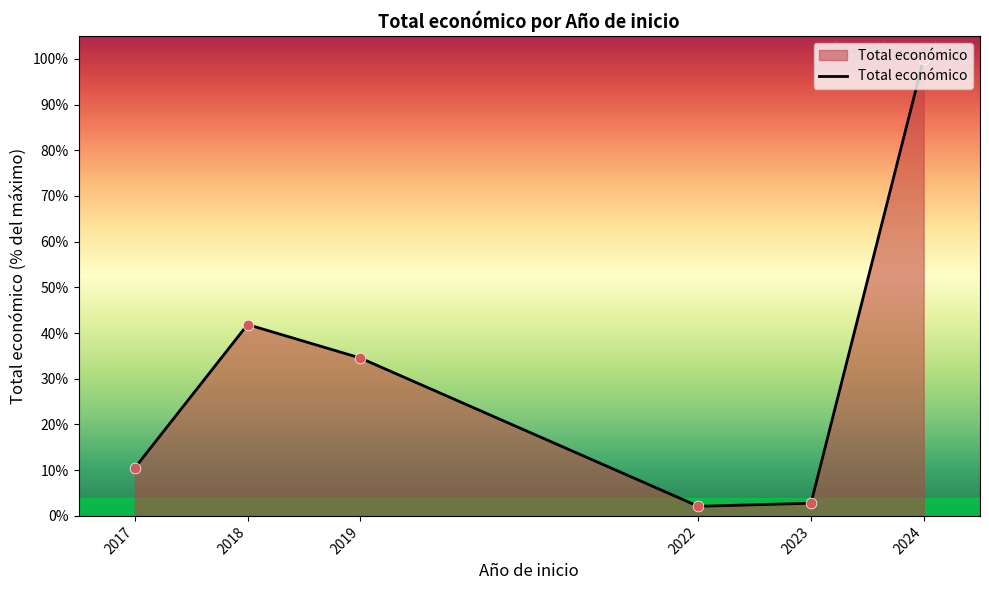

What is the change in value from 2017 to 2019?

+24.0